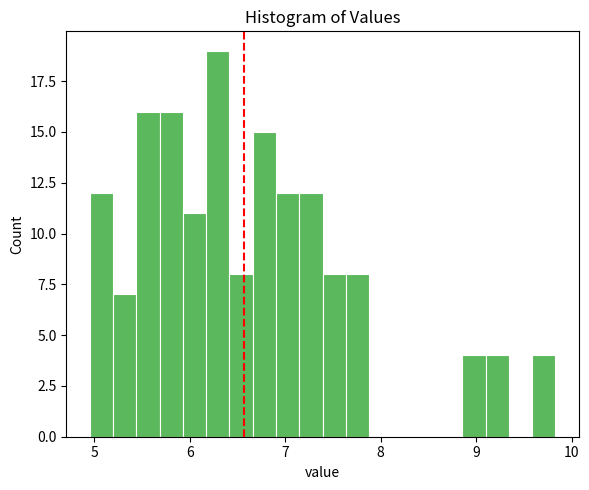

Around what value on the x-axis is the tallest bar? Give the approximate position of its centre, as read against the axis.

6.3